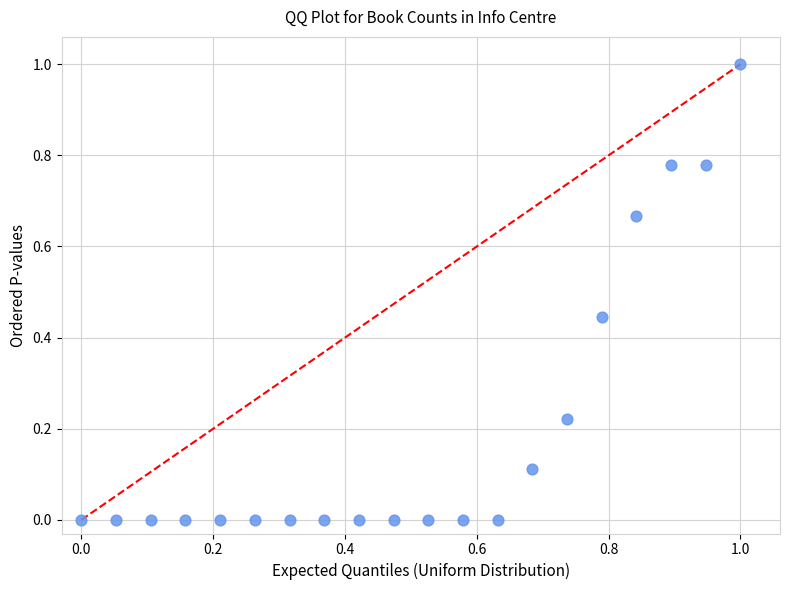

What is the range of X values (max minus min)?

1.0